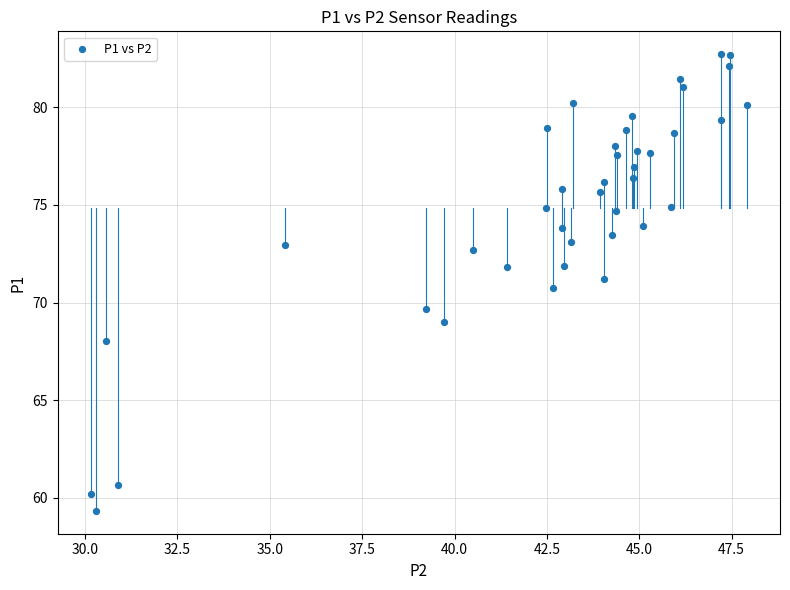

What is the range of X values (max minus min)?

17.8